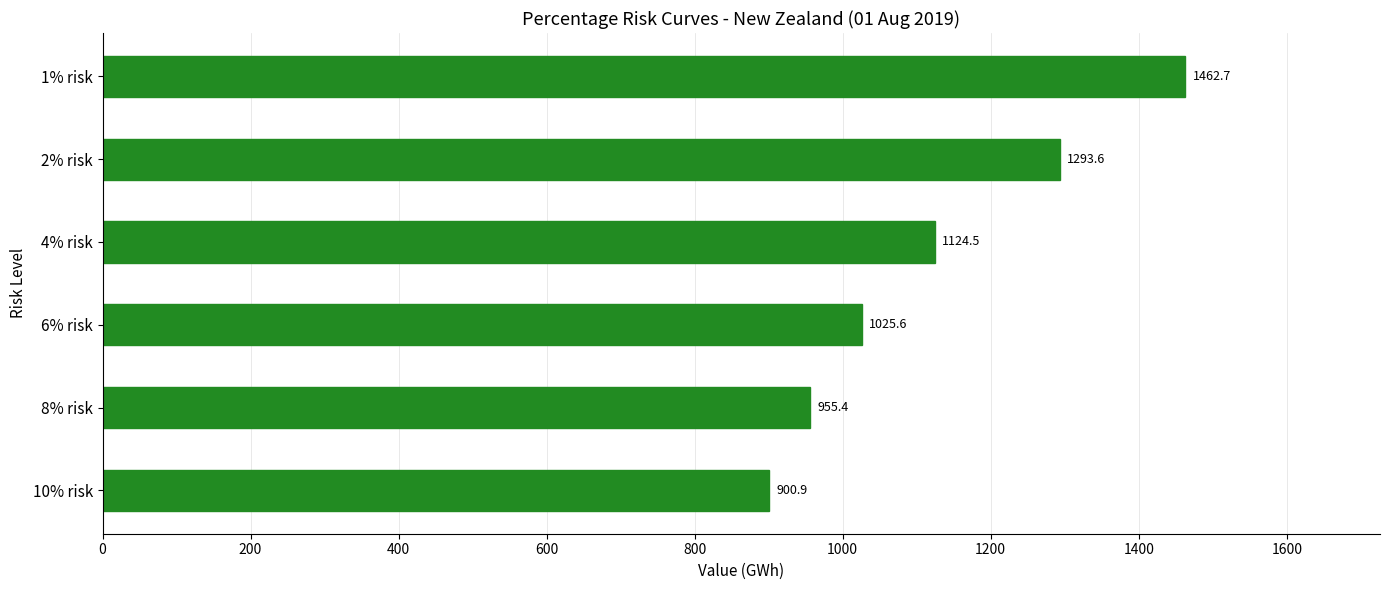

The chart shows a value of 900.9 at 10% risk. True or false?

True